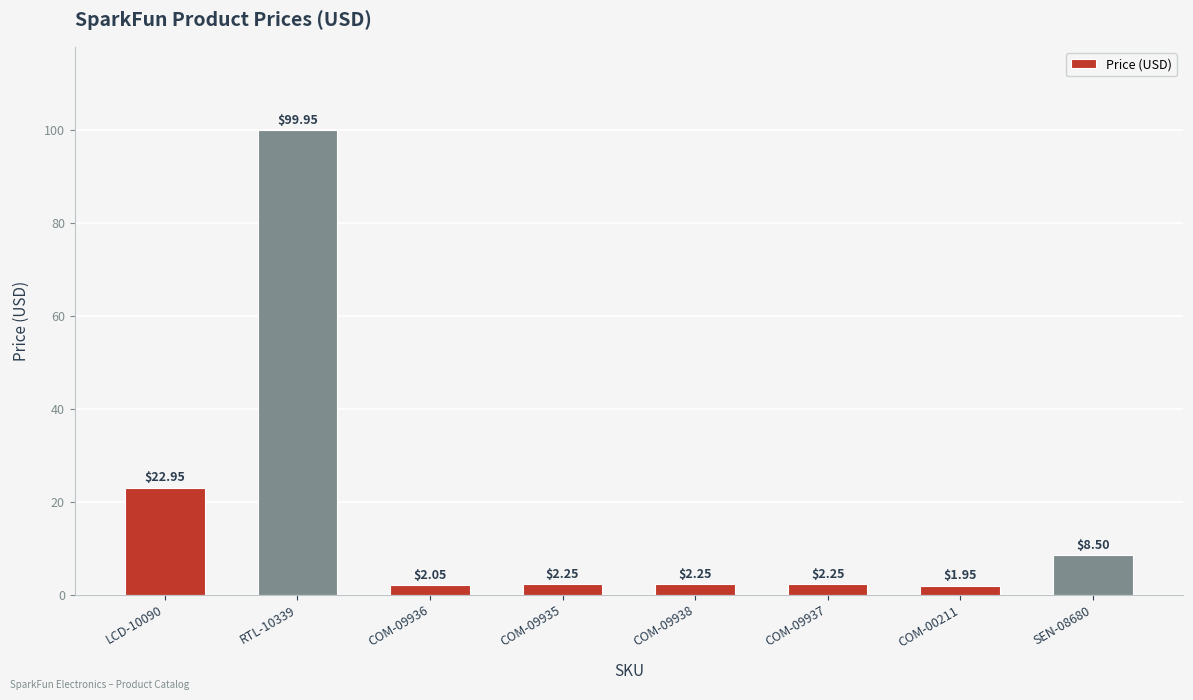

What is the label of the 3rd bar from the left?

COM-09936